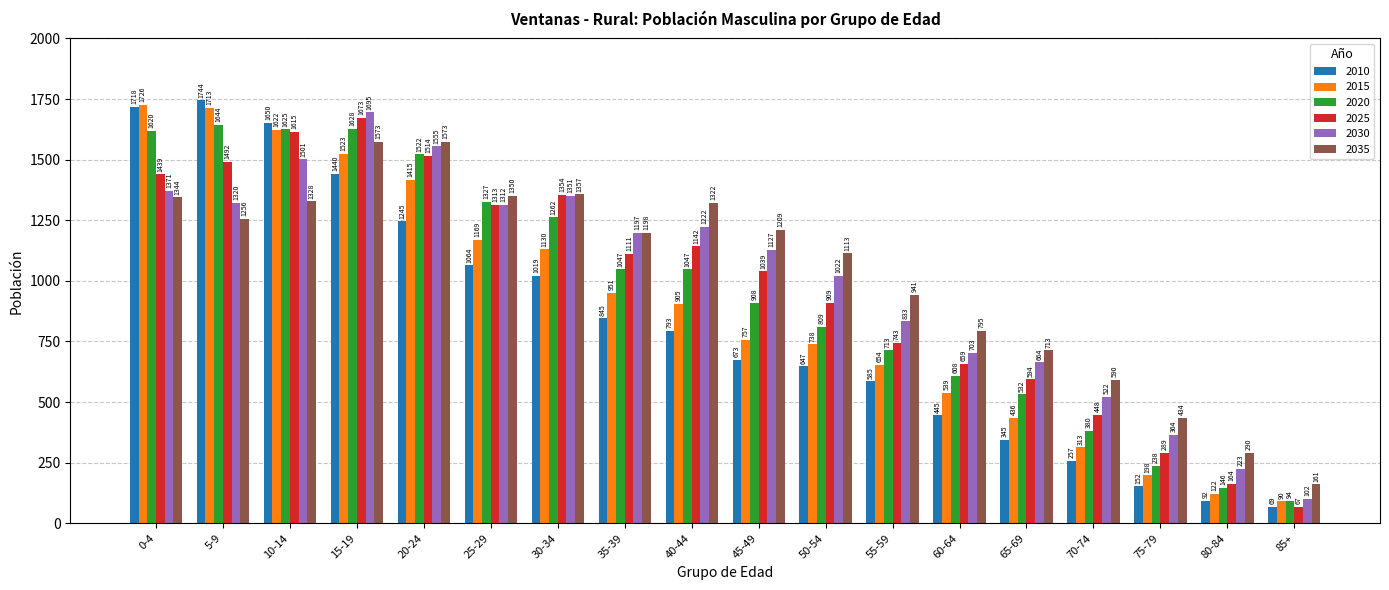

Does the chart contain stacked bars?

No